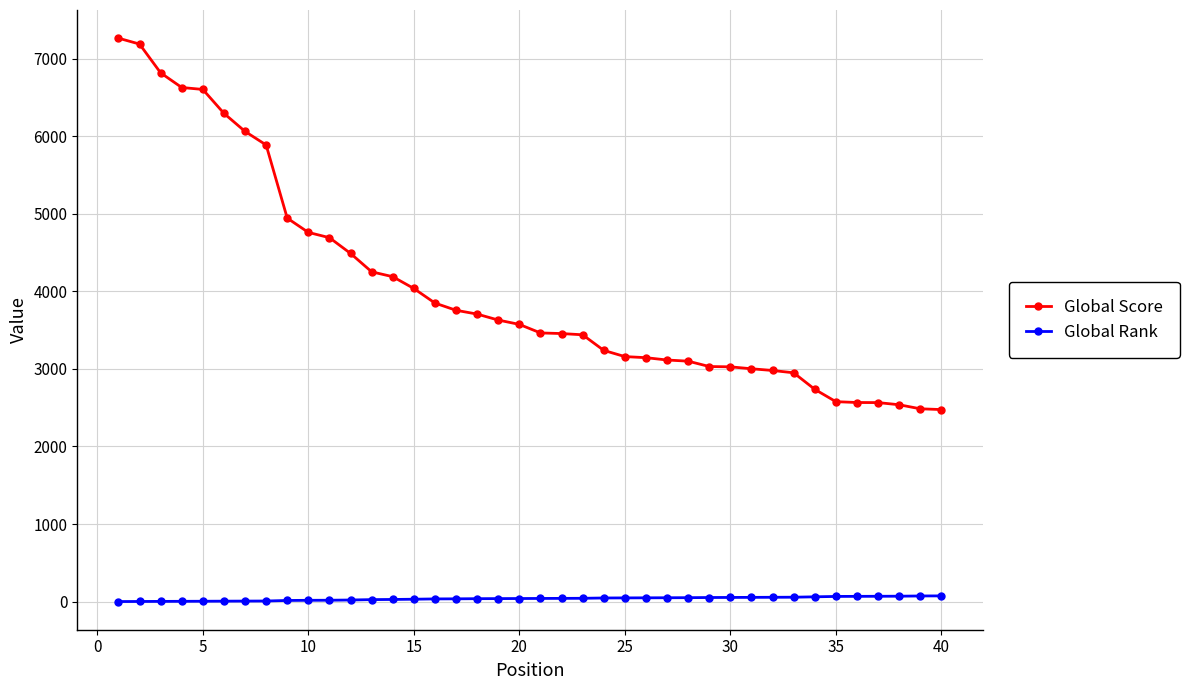

True or false: Global Rank and Global Score intersect in this chart.

False